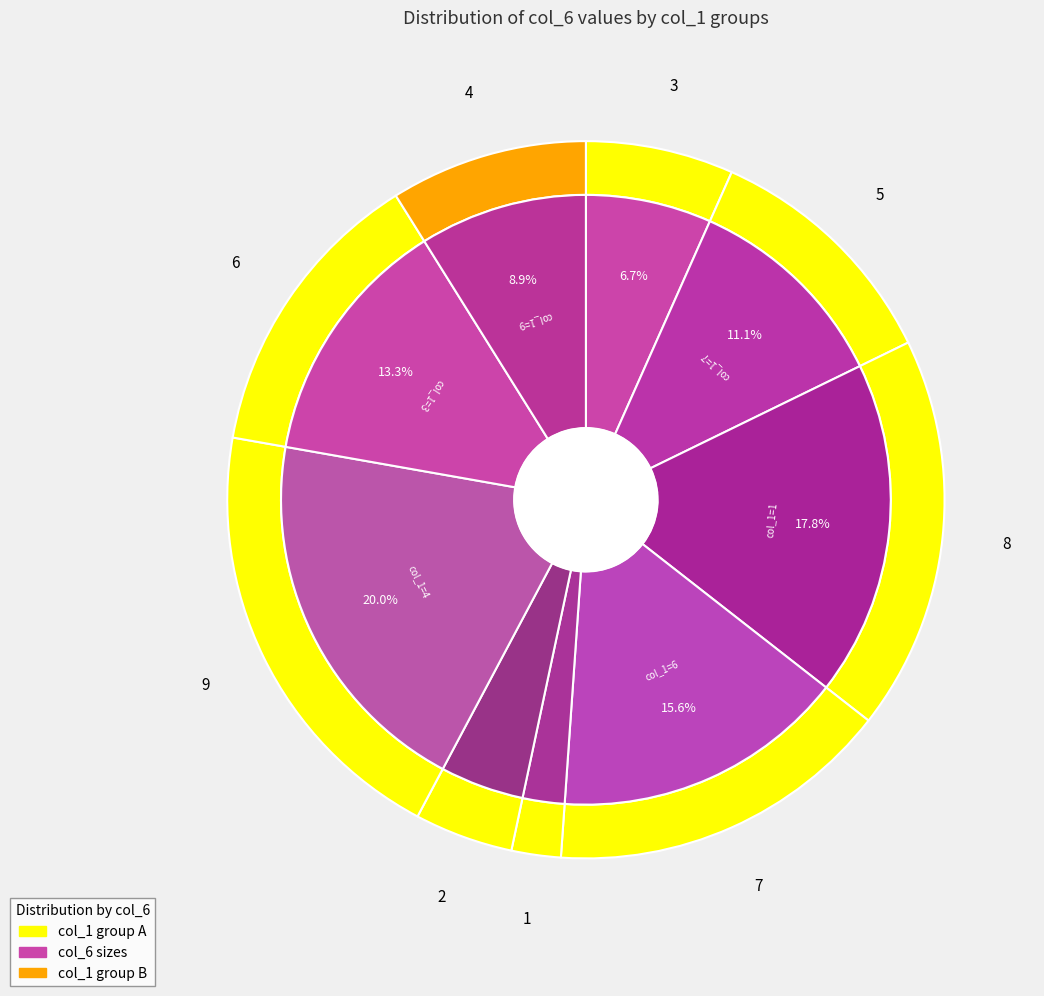

Does 5 account for over 50% of the chart?

No